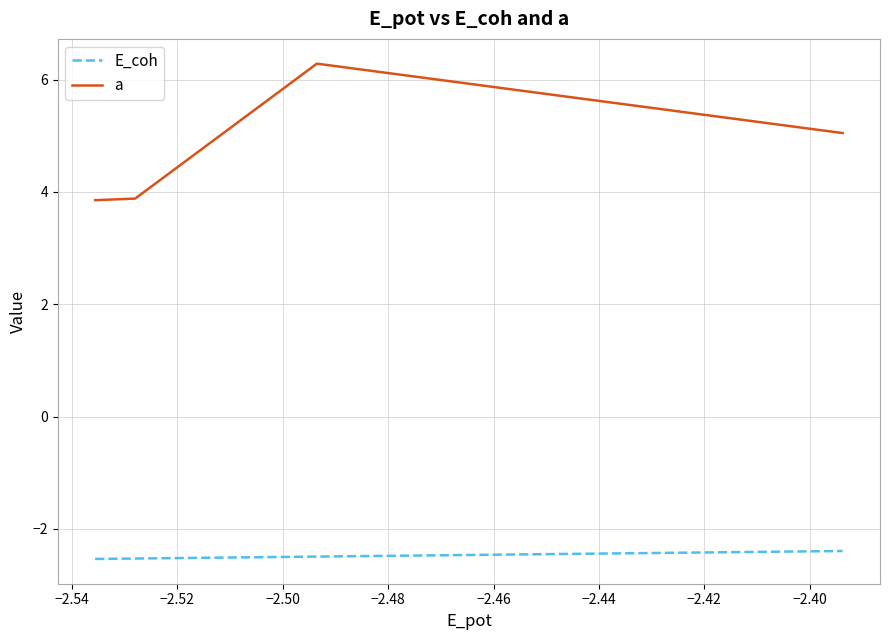

Which series has the widest spread of values?

a